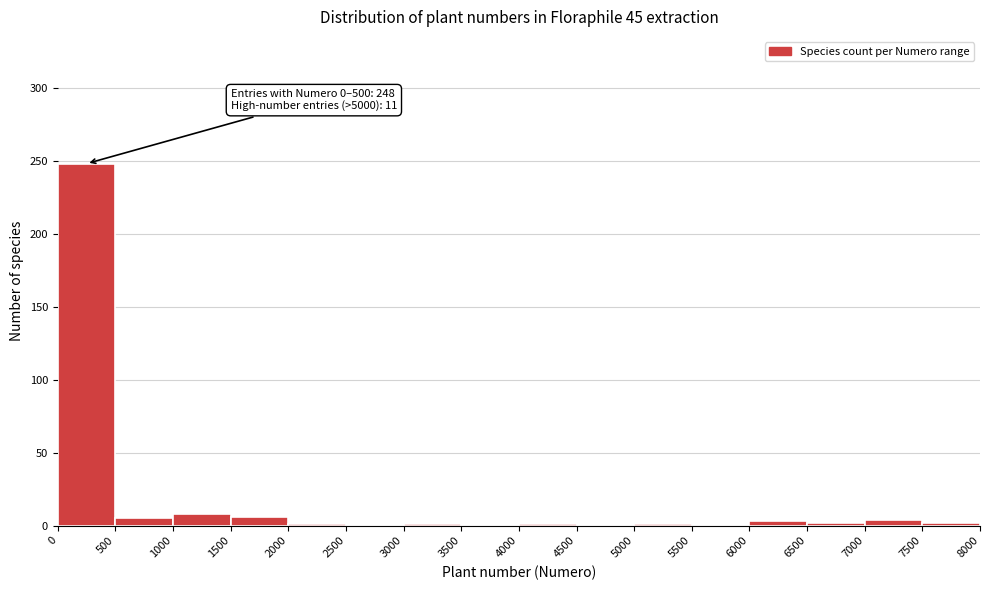

Over which range of the x-axis is the bar tallest?

0 to 500